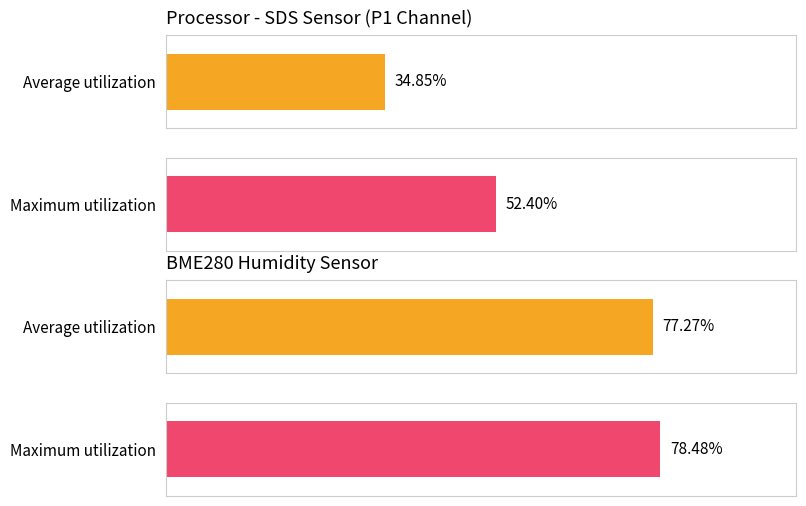

True or false: Maximum utilization has a value of 10.7 at Samples.

False